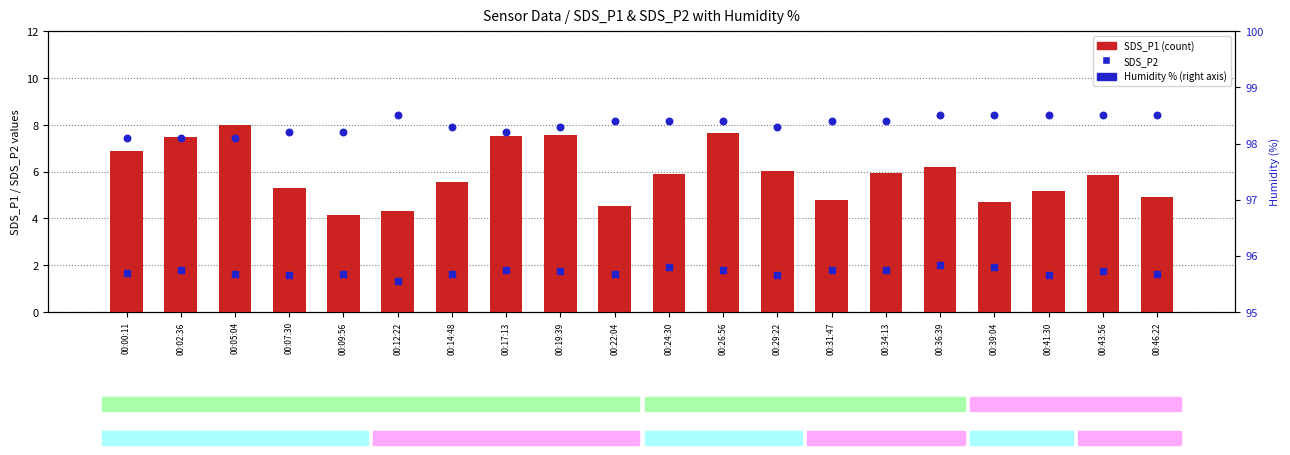

Which series has the widest spread of Y values?

SDS_P1 (count)